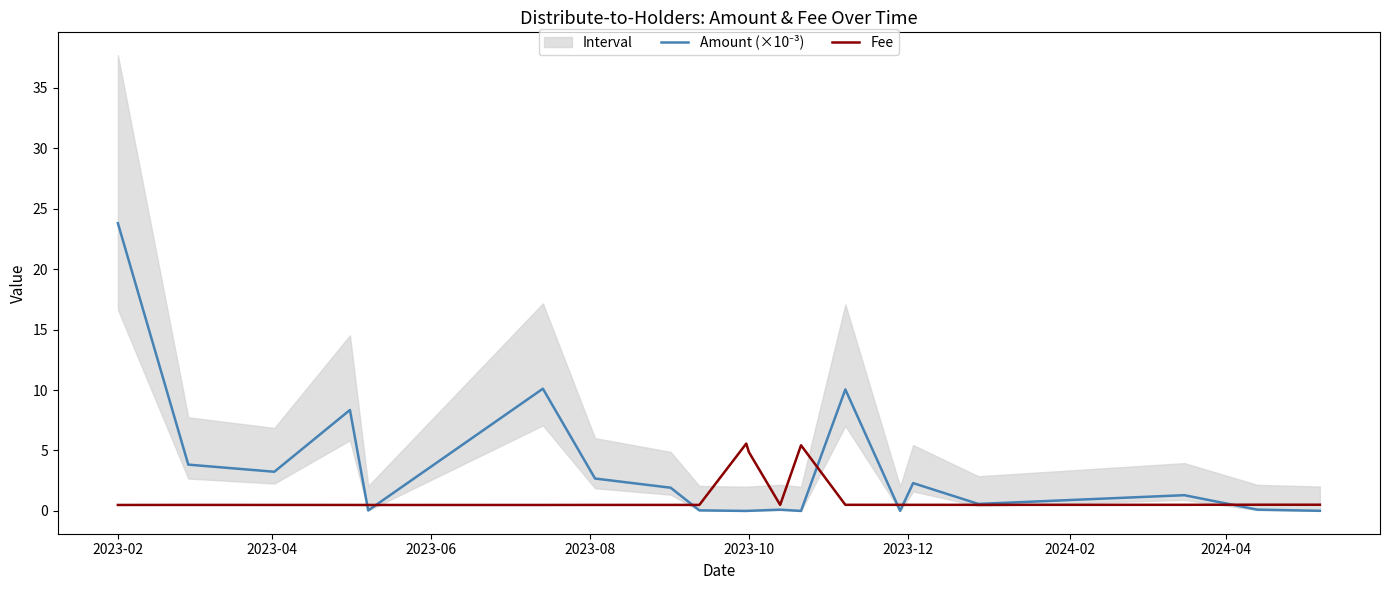

At which category is the sum across all series the highest?

2023-02